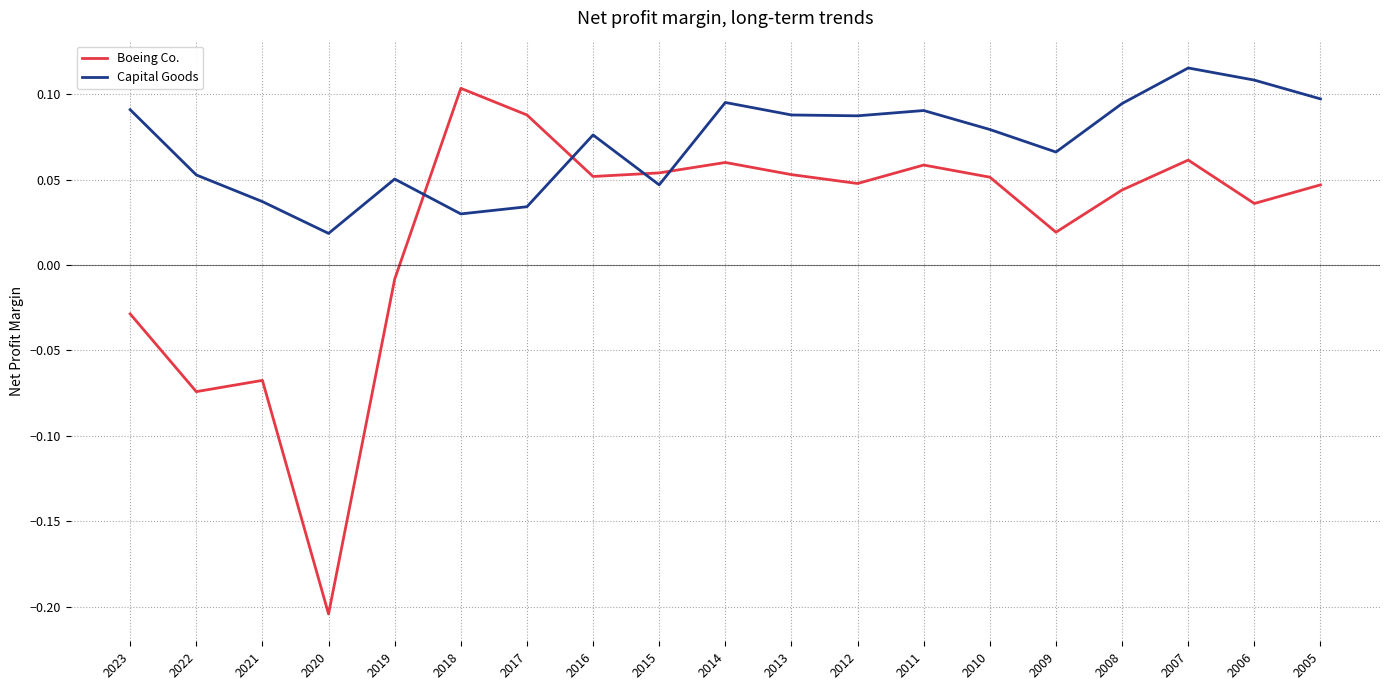

At which label is Boeing Co. closest to 0?

2019